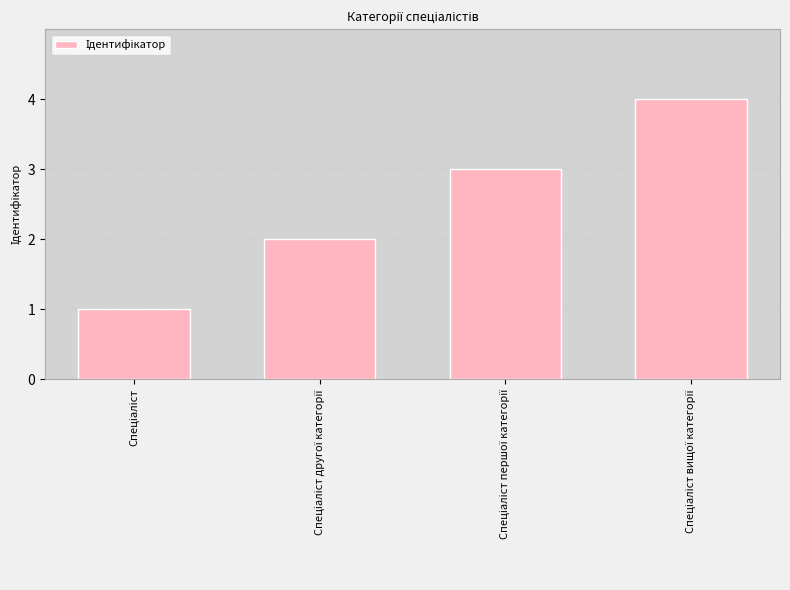

How many bars are there in total?

4